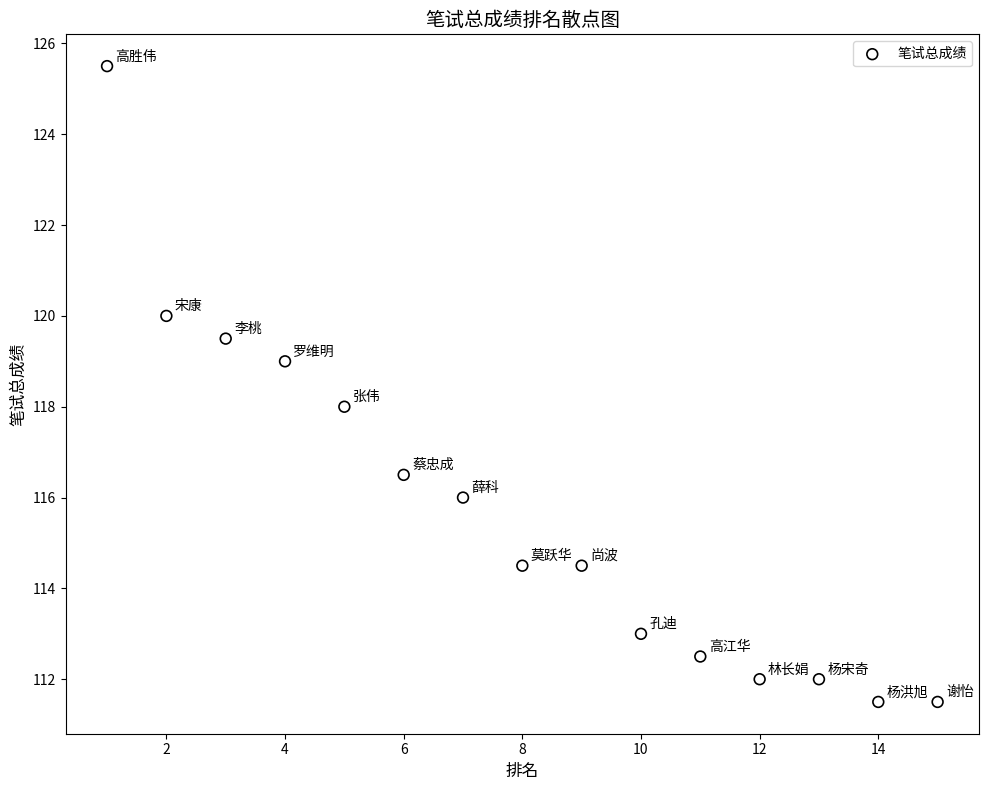

What is the range of Y values (max minus min)?

14.0